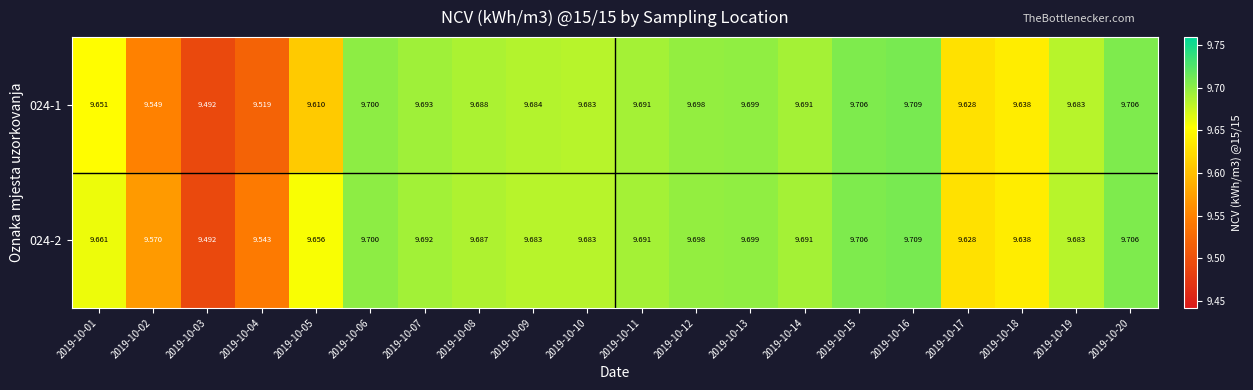

List the series in order of their overall mean, highest first.

024-2, 024-1